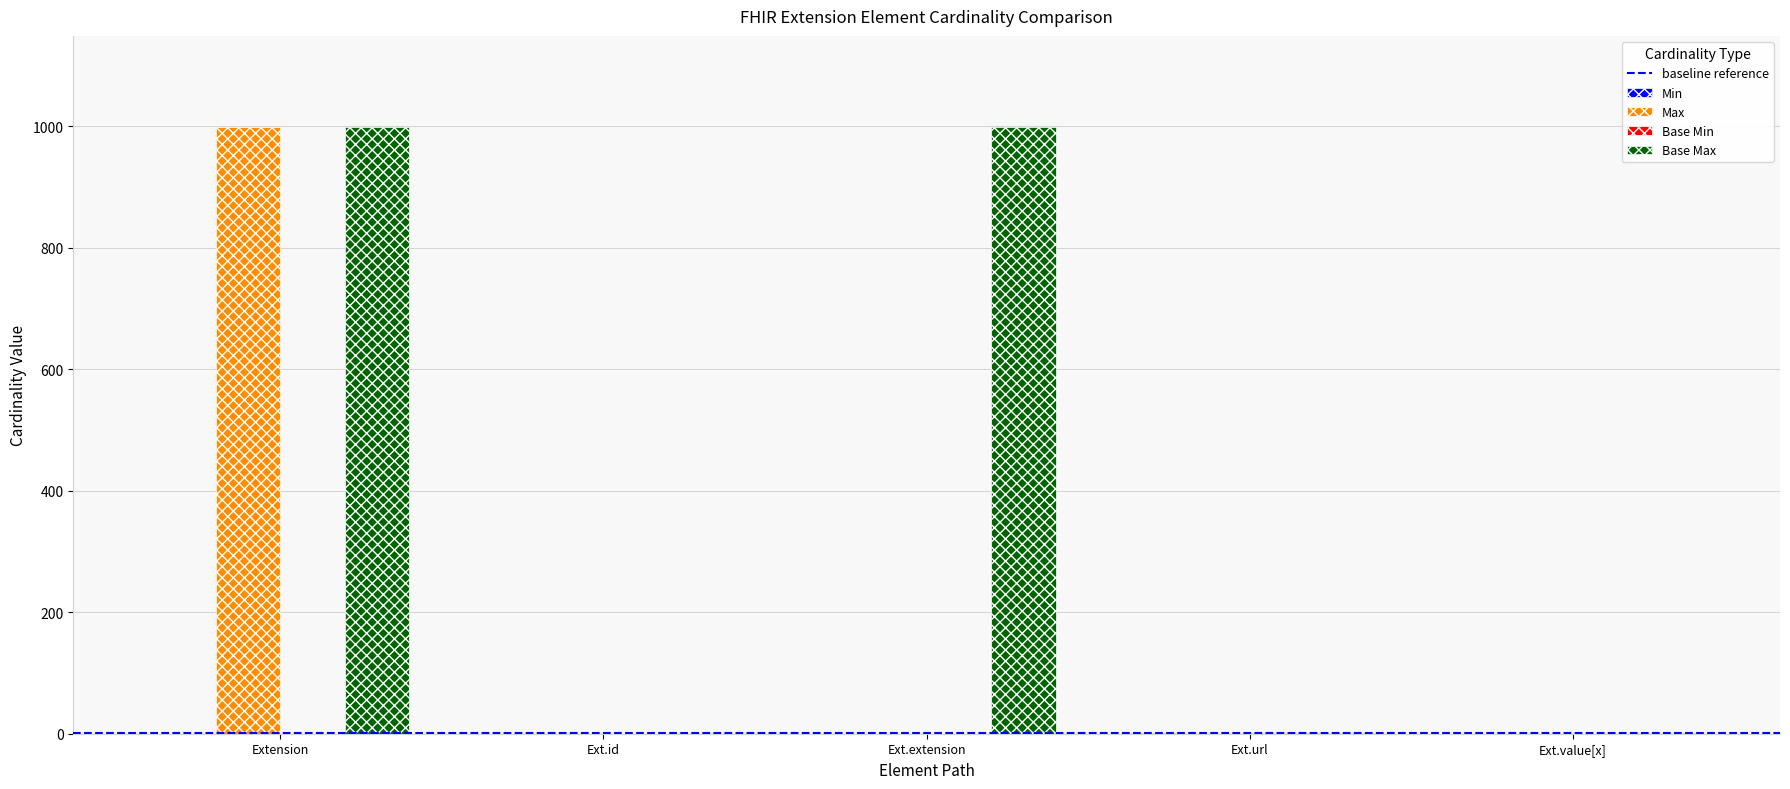

True or false: Base Max has a value of 425 at Extension.

False